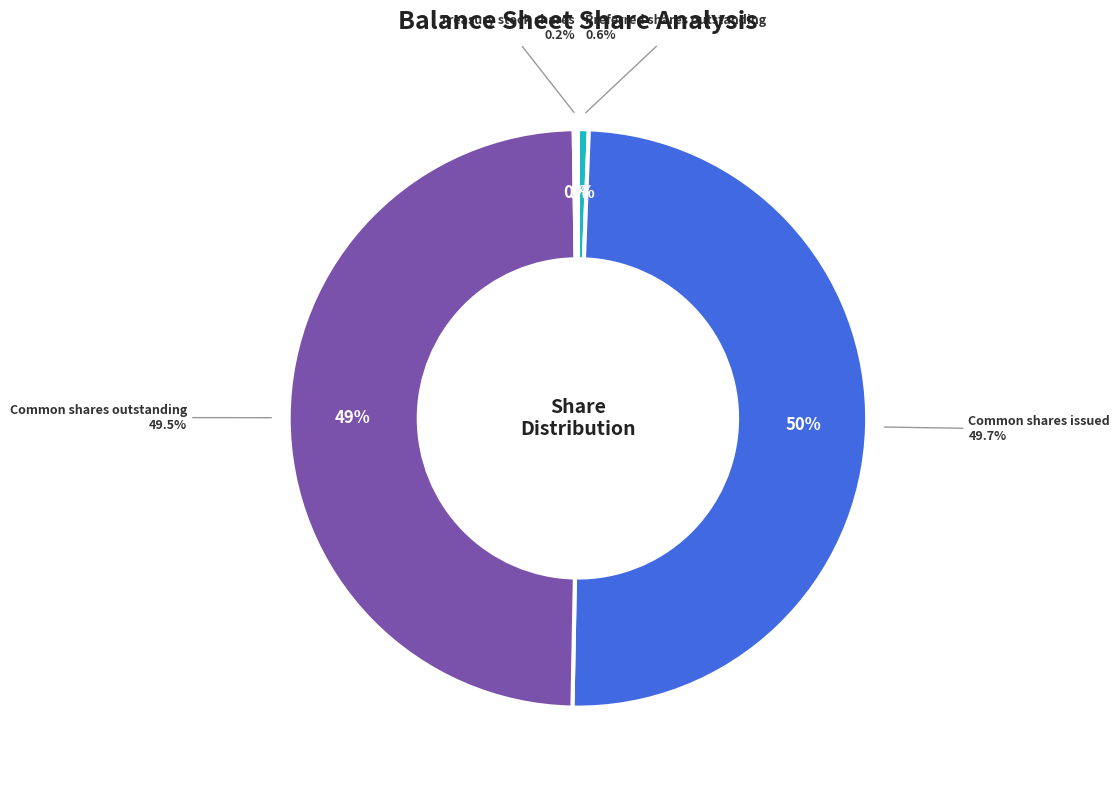

Rank the categories by value from lowest to highest.

Treasury stock shares, Preferred shares outstanding, Common shares outstanding, Common shares issued